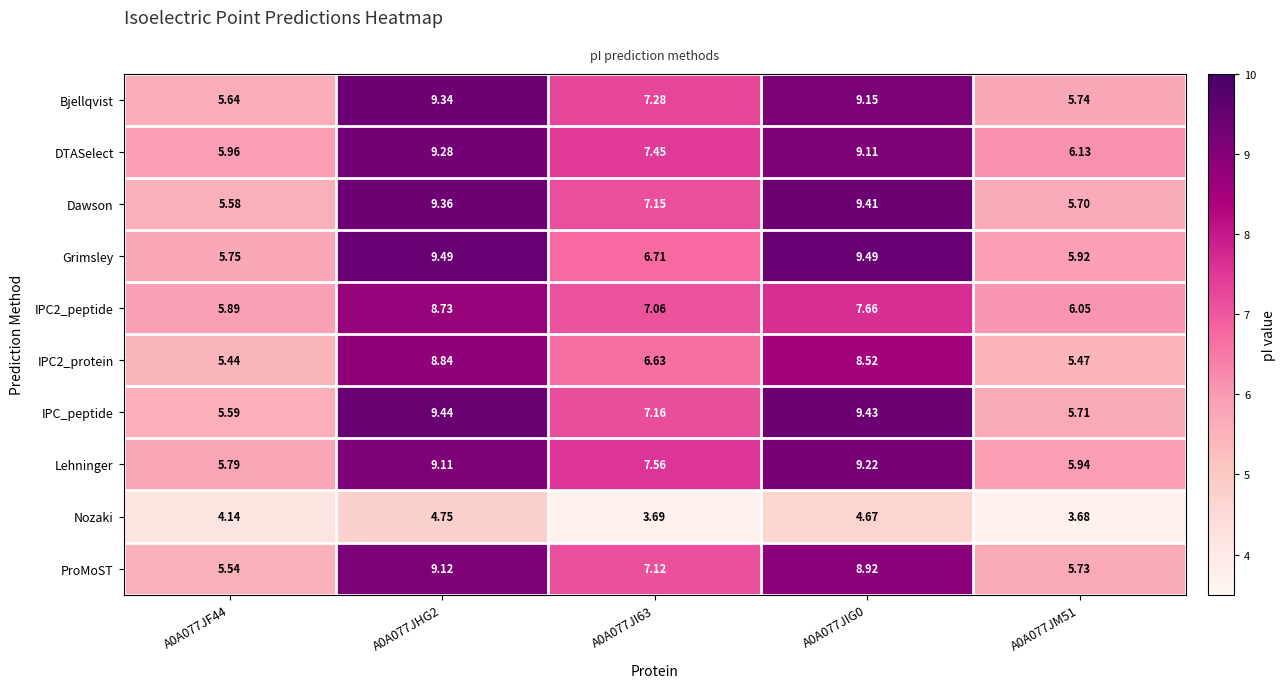

Is the value of DTASelect at A0A077JHG2 greater than the value of Bjellqvist at A0A077JM51?

Yes